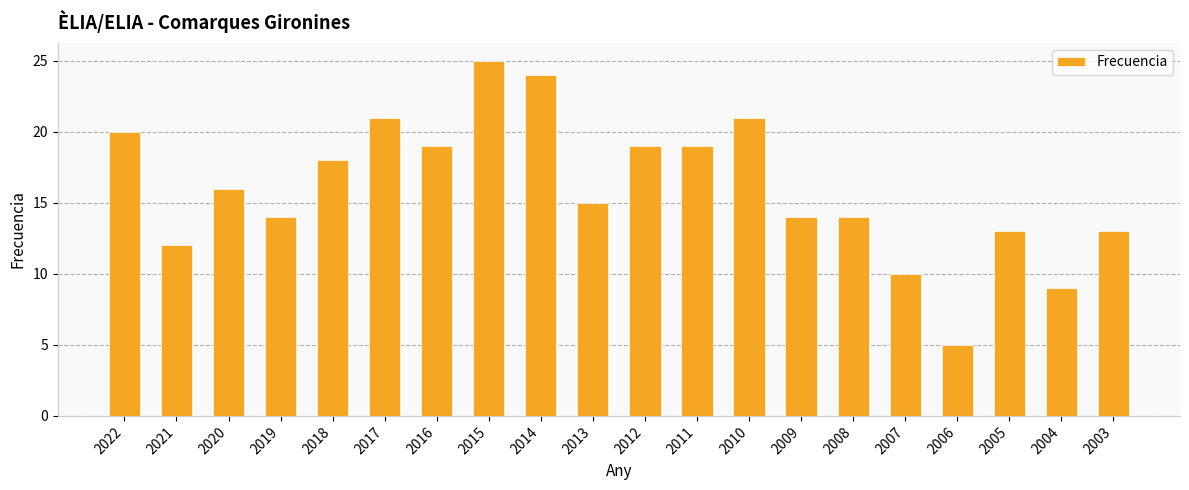

Reading right to left, transcribe all the data shown in this chart.

13	9	13	5	10	14	14	21	19	19	15	24	25	19	21	18	14	16	12	20